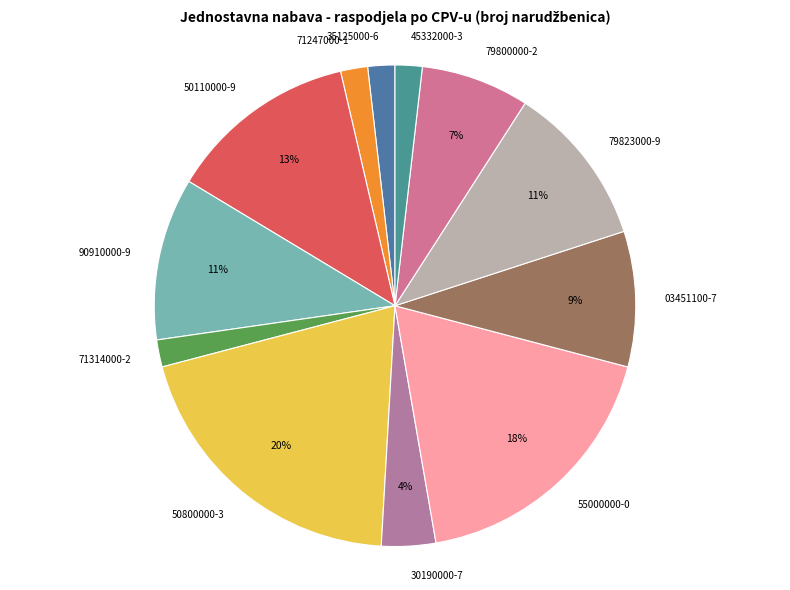

Which slice is the largest?

50800000-3